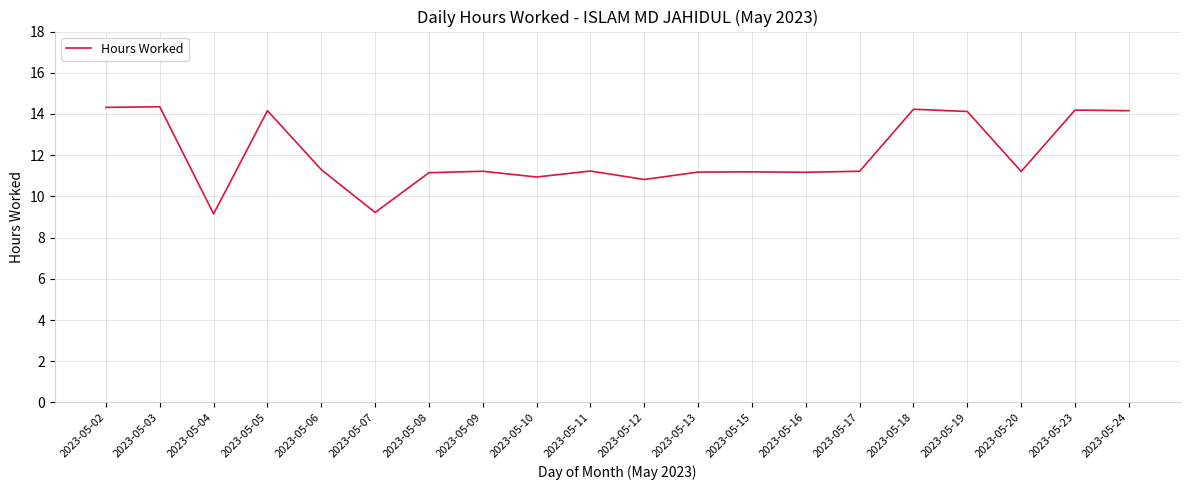

What value does the data have at 2023-05-18?

14.2